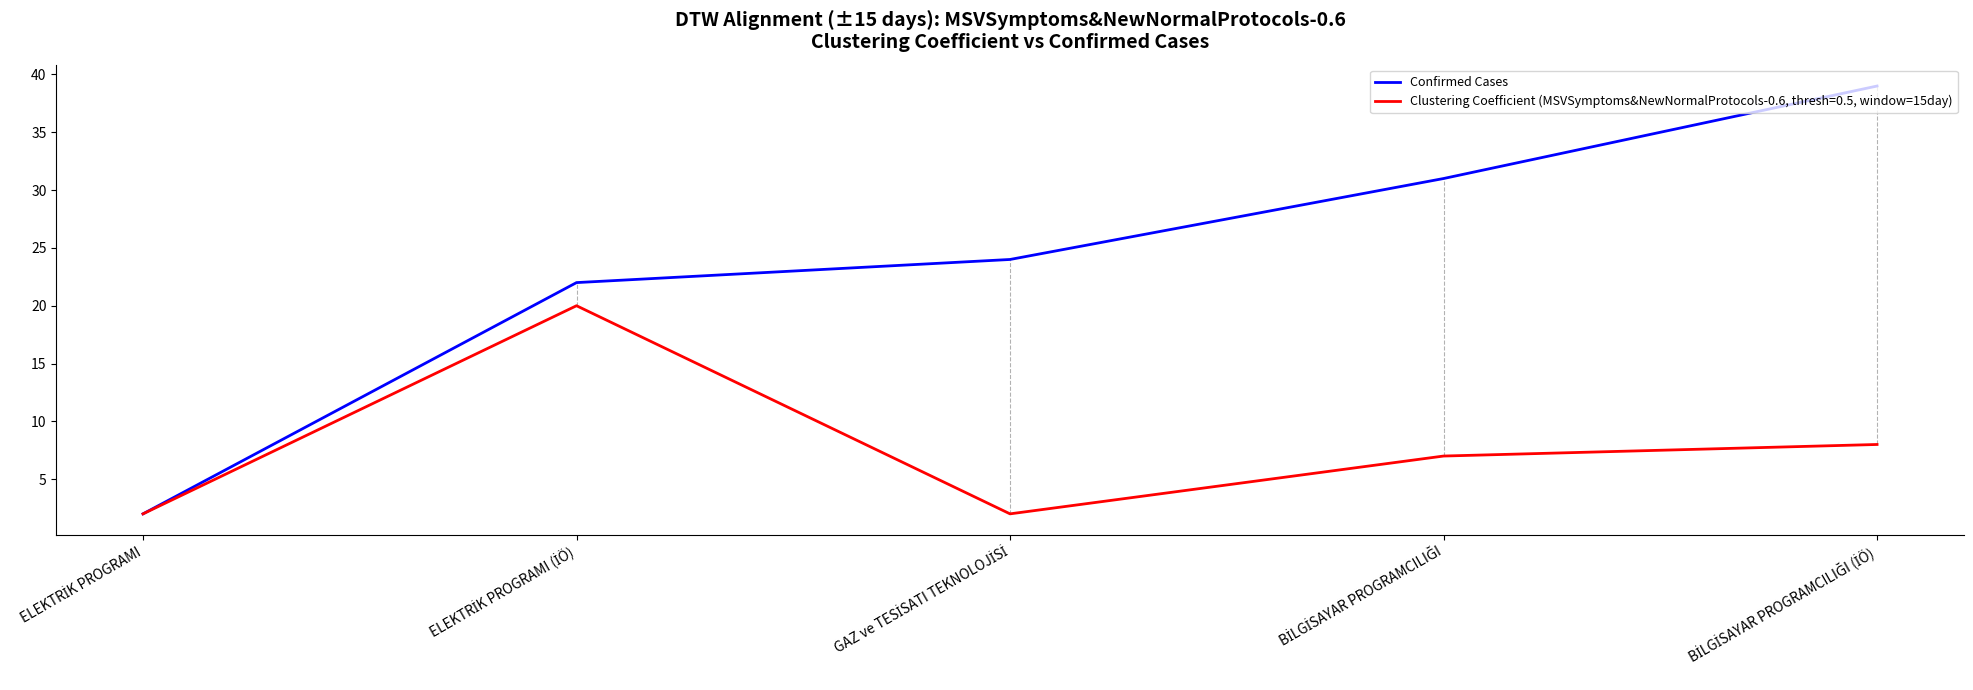

Which series has the widest spread of values?

Confirmed Cases